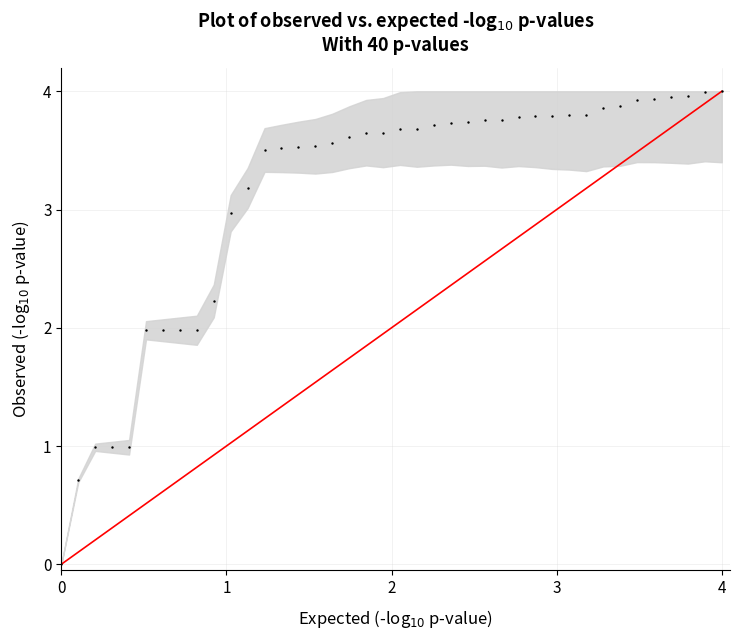

What is the range of Y values (max minus min)?

4.0